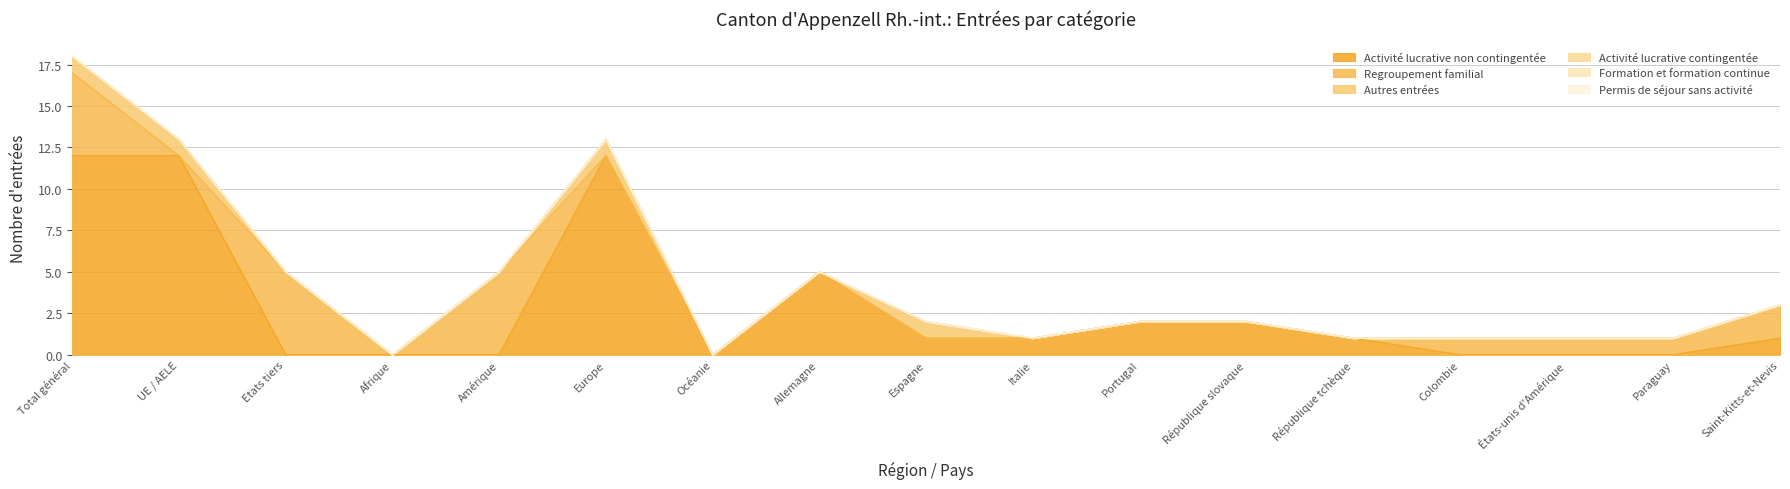

Which series has the largest total across all categories?

Activité lucrative non contingentée